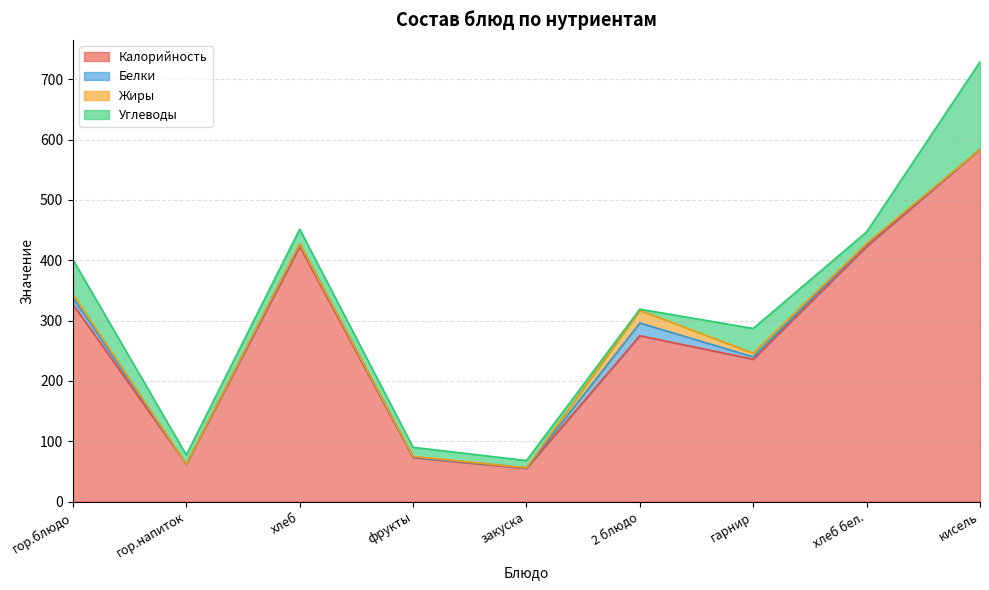

Reading right to left, extract all data points from this chart.

Калорийность: 584.0	423.0	236.0	275.0	55.0	73.0	423.0	62.0	327.0
Белки: 0.0	4.0	4.0	21.0	1.0	1.0	4.0	0.1	11.0
Жиры: 0.0	1.0	6.0	21.0	0.0	1.0	0.5	0.0	6.0
Углеводы: 145.0	19.0	41.0	2.0	12.0	15.0	24.2	15.2	57.0